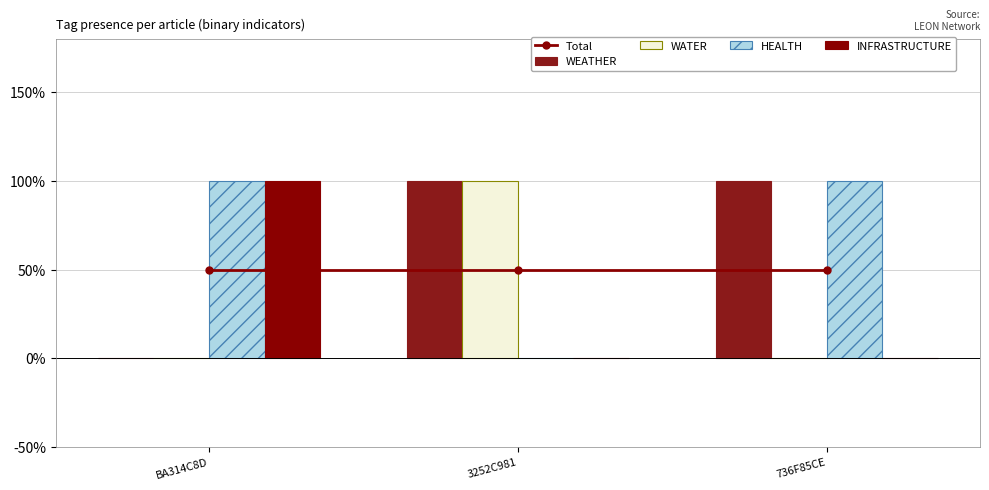

What is the highest value of the WATER series?

1.0